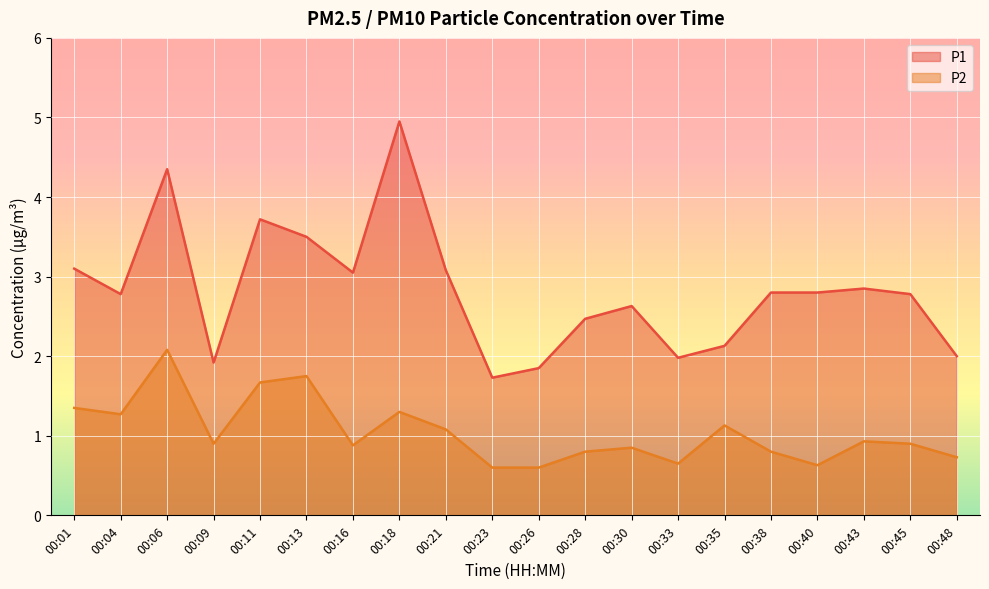

Reading left to right, extract all data points from this chart.

P1: 00:01=3.1	00:04=2.8	00:06=4.3	00:09=1.9	00:11=3.7	00:13=3.5	00:16=3.0	00:18=5.0	00:21=3.1	00:23=1.7	00:26=1.9	00:28=2.5	00:30=2.6	00:33=2.0	00:35=2.1	00:38=2.8	00:40=2.8	00:43=2.9	00:45=2.8	00:48=2.0
P2: 00:01=1.4	00:04=1.3	00:06=2.1	00:09=0.9	00:11=1.7	00:13=1.8	00:16=0.9	00:18=1.3	00:21=1.1	00:23=0.6	00:26=0.6	00:28=0.8	00:30=0.8	00:33=0.7	00:35=1.1	00:38=0.8	00:40=0.6	00:43=0.9	00:45=0.9	00:48=0.7